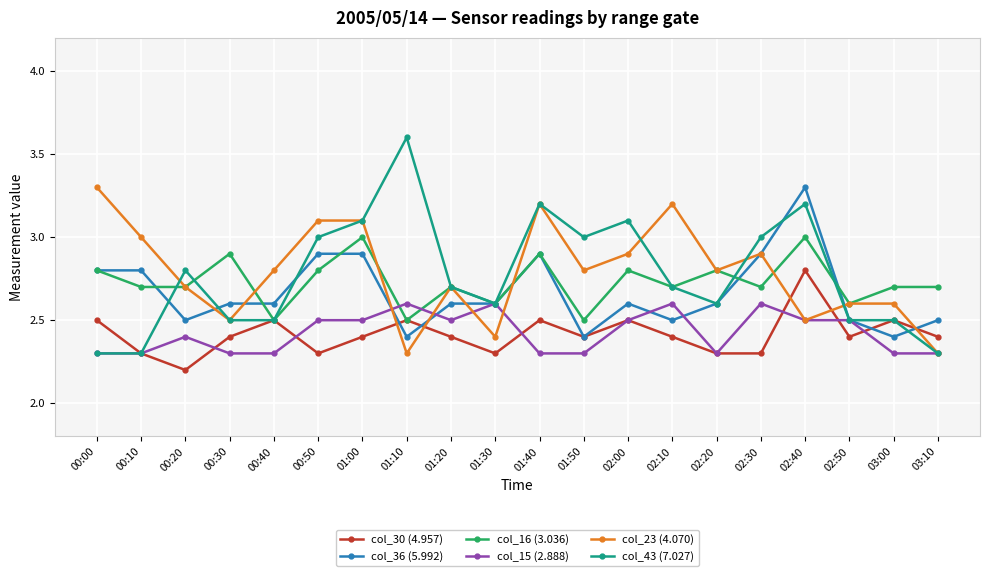

The value of col_36 (5.992) at 00:00 is 1.6. True or false?

False